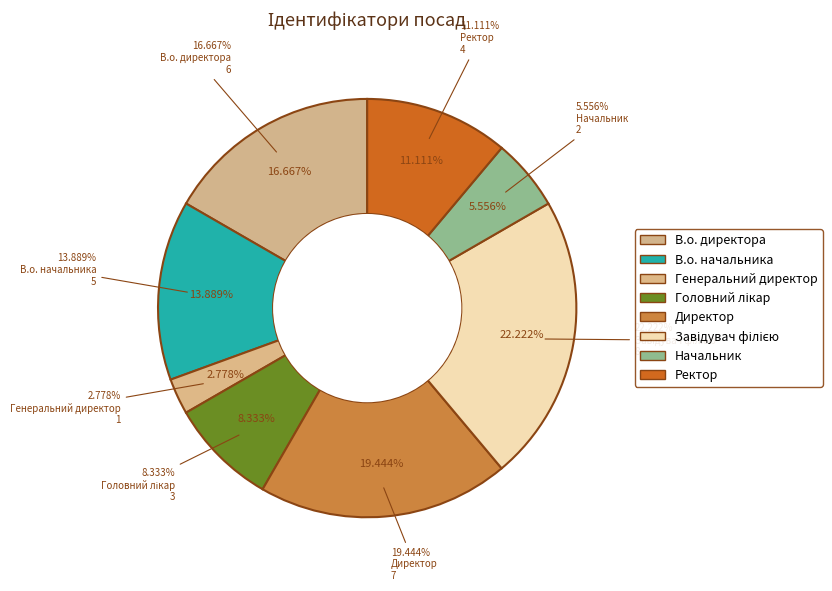

Do Головний лікар and В.о. начальника together represent more than half of the pie?

No